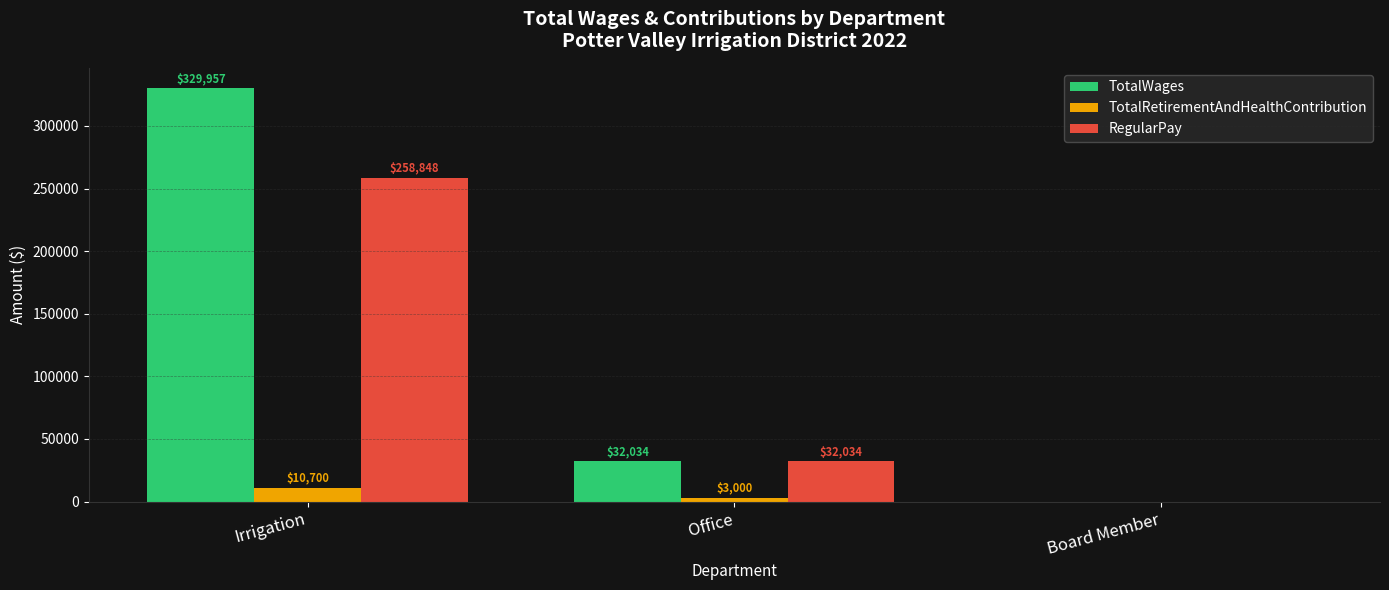

Reading right to left, list all the values displayed in this chart.

TotalWages: Board Member=0	Office=32034	Irrigation=329957
TotalRetirementAndHealthContribution: Board Member=0	Office=3000	Irrigation=10700
RegularPay: Board Member=0	Office=32034	Irrigation=258848